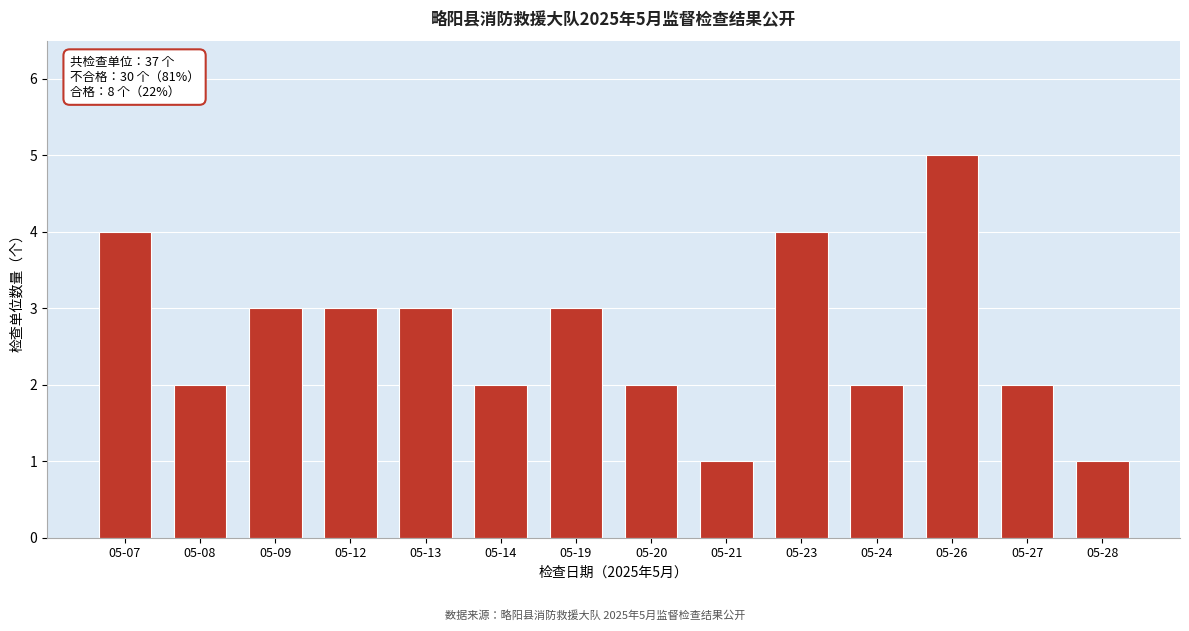

Reading left to right, transcribe all the data shown in this chart.

4	2	3	3	3	2	3	2	1	4	2	5	2	1